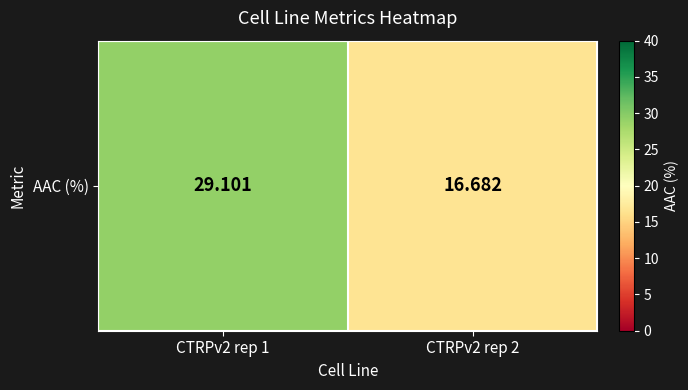

How many distinct data groups are displayed?

1